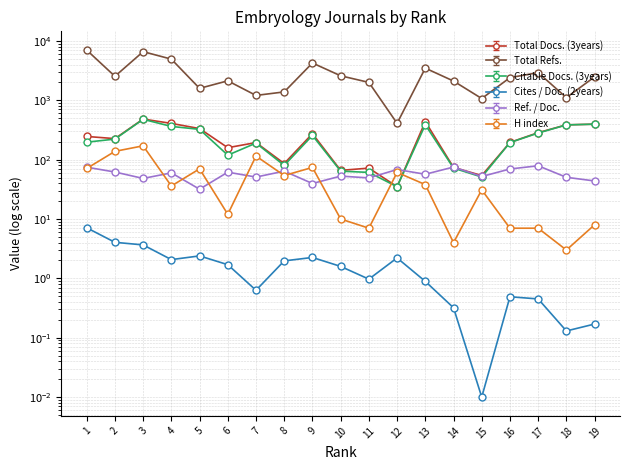

At which label is Total Refs. closest to 3527?

13